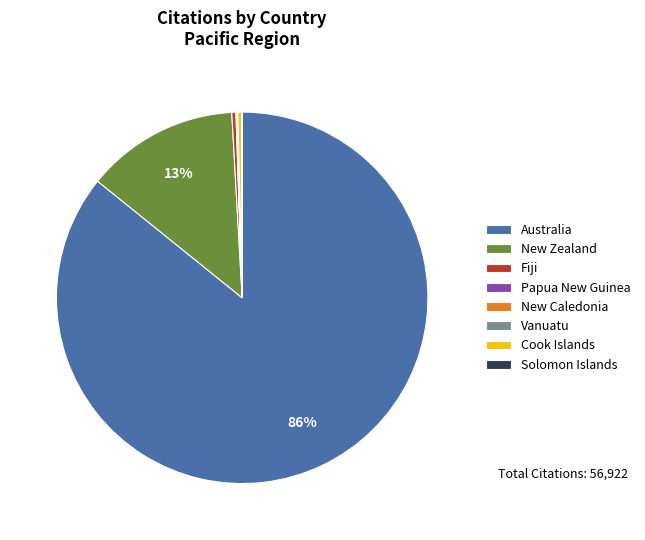

True or false: Australia accounts for 93% of the total.

False